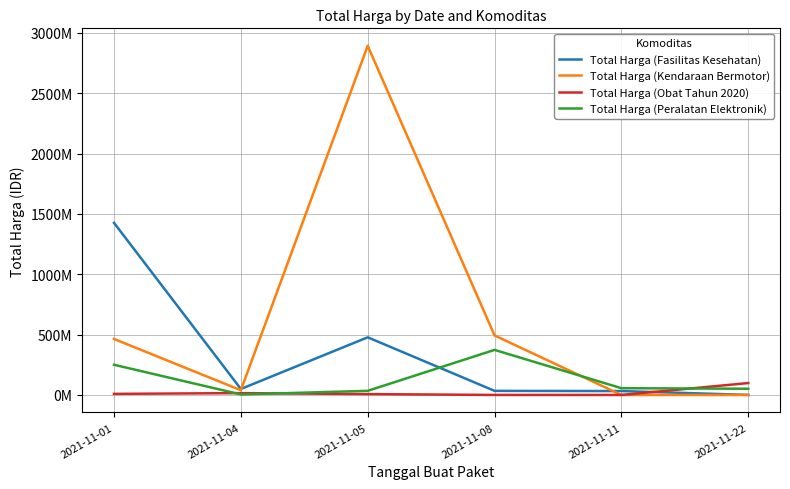

How many interior local peaks does the Total Harga (Fasilitas Kesehatan) series have?

1